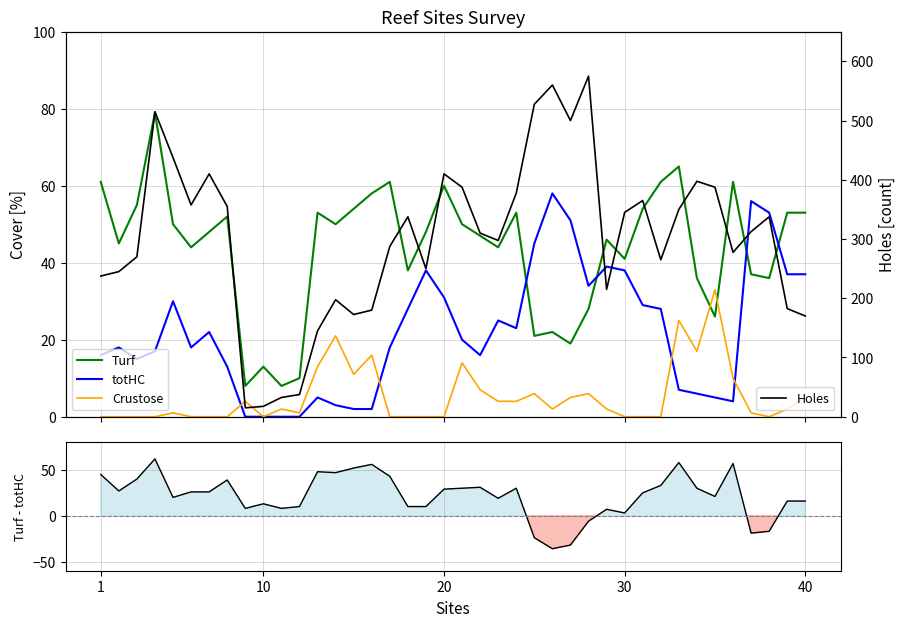

What is the maximum value for Holes?

575.0